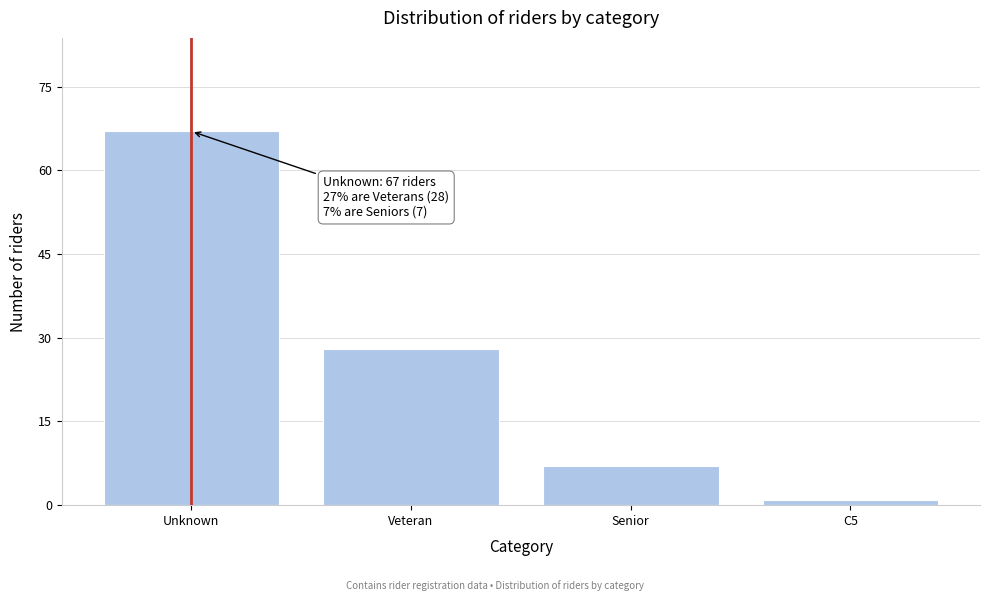

Reading left to right, extract all data points from this chart.

Unknown=67	Veteran=28	Senior=7	C5=1